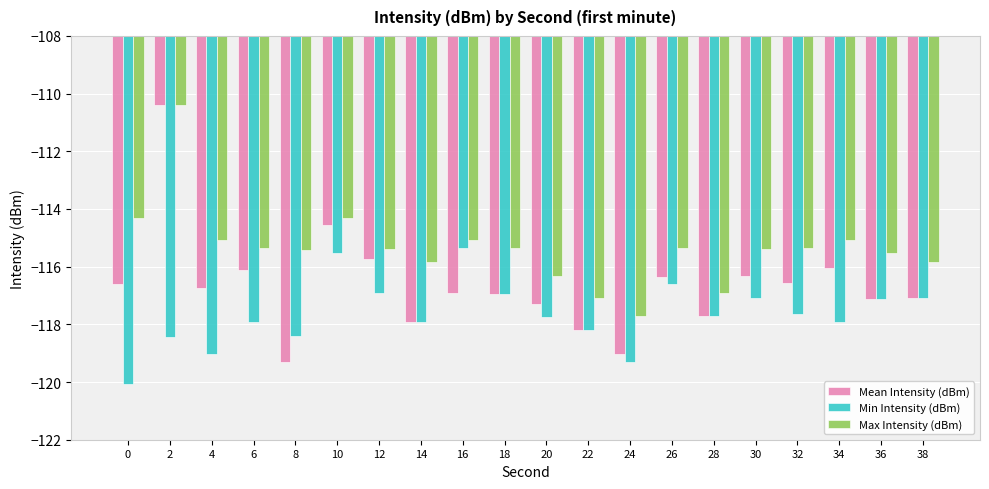

Is it true that Mean Intensity (dBm) equals -116.3 at 26?

True